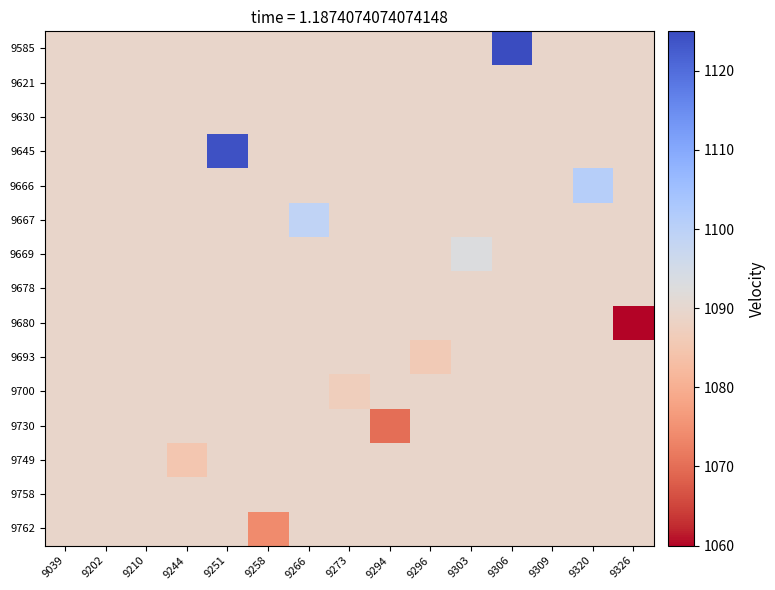

What is the minimum value shown in the chart?

1060.0